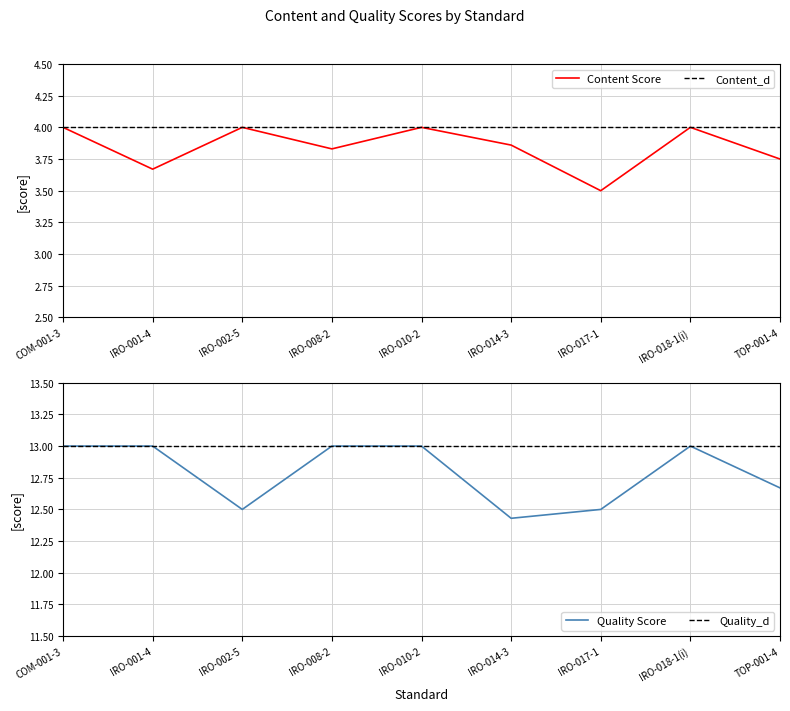

True or false: Quality Score and Quality_d cross at least once.

False